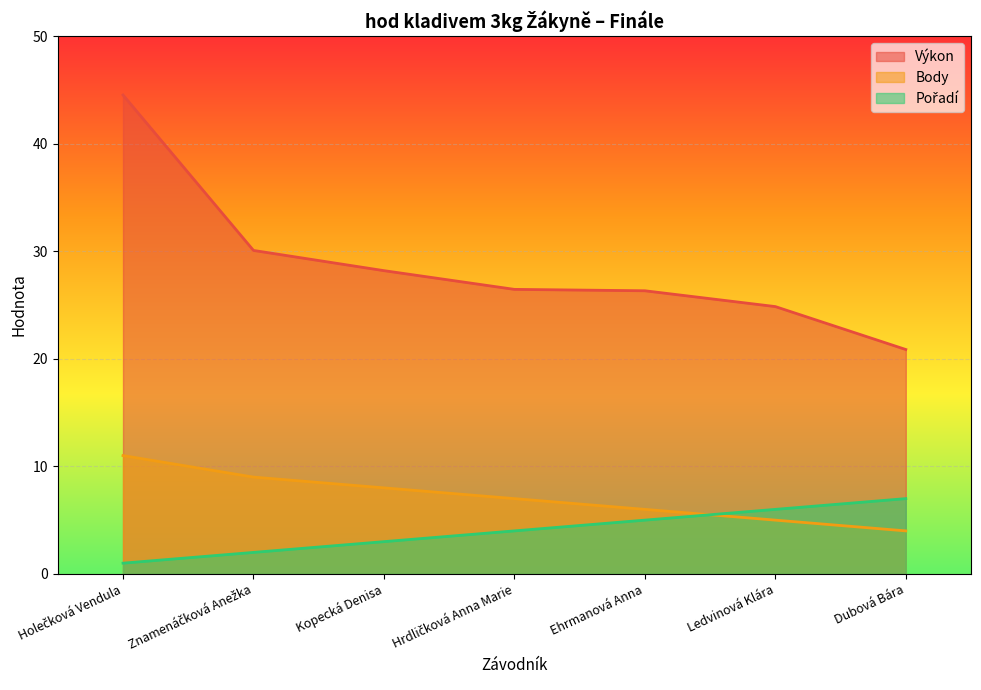

What is the label of the 6th point from the right?

Znamenáčková Anežka